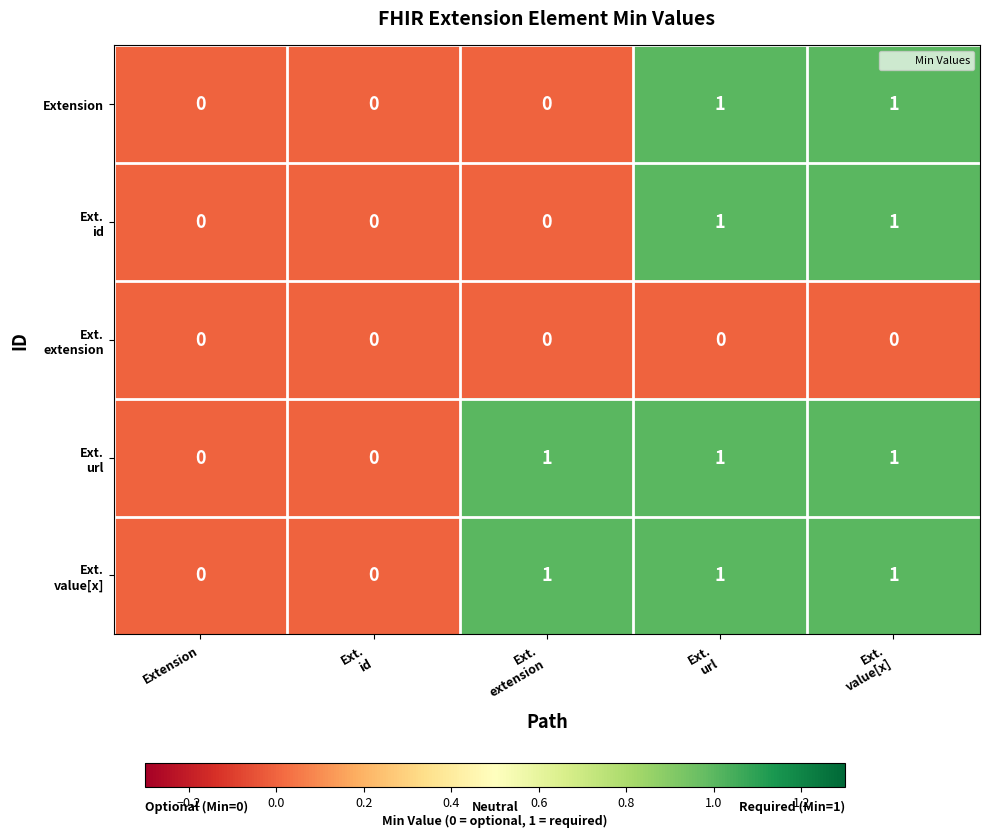

Count the Extension values in the range 0 to 1.

5